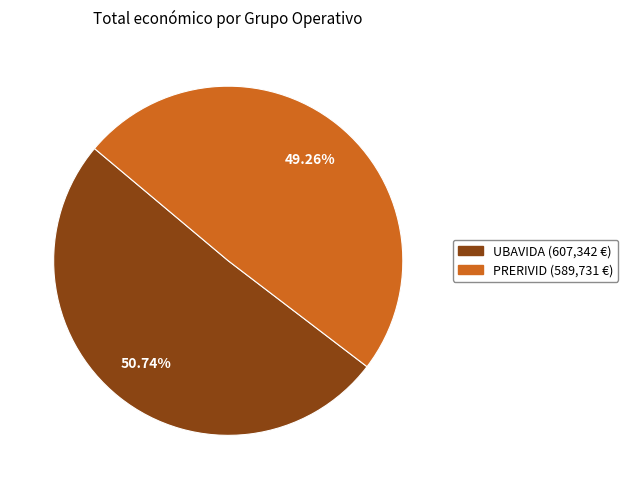

Is there any slice that represents more than half of the pie?

Yes